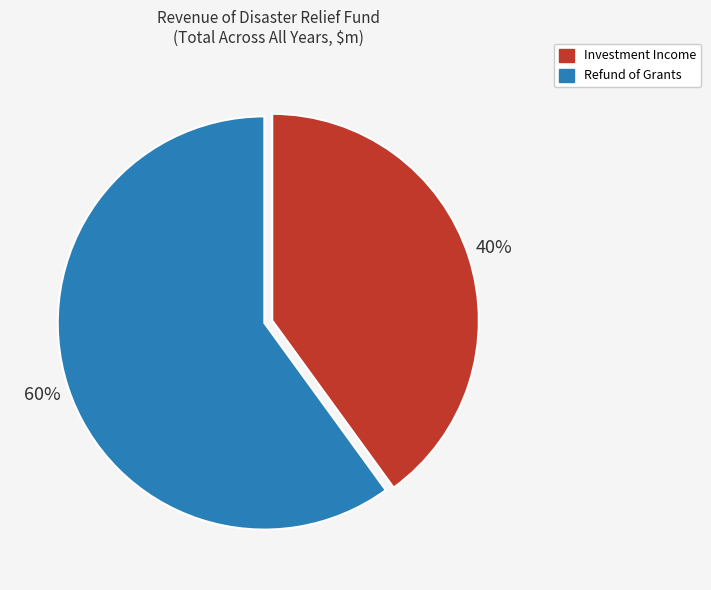

To the nearest percent, what is the difference between the largest and smallest slice percentages?

20%